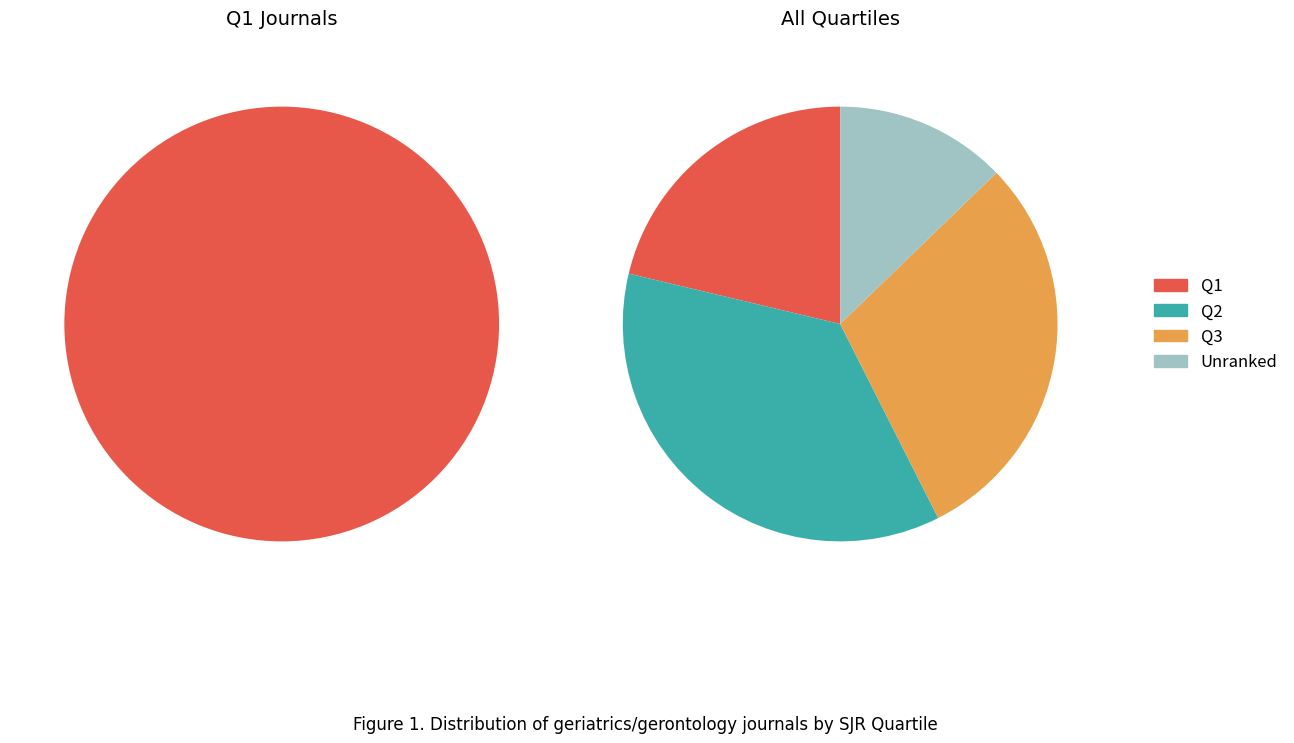

Is the sum of Q2 and - greater than half?

No